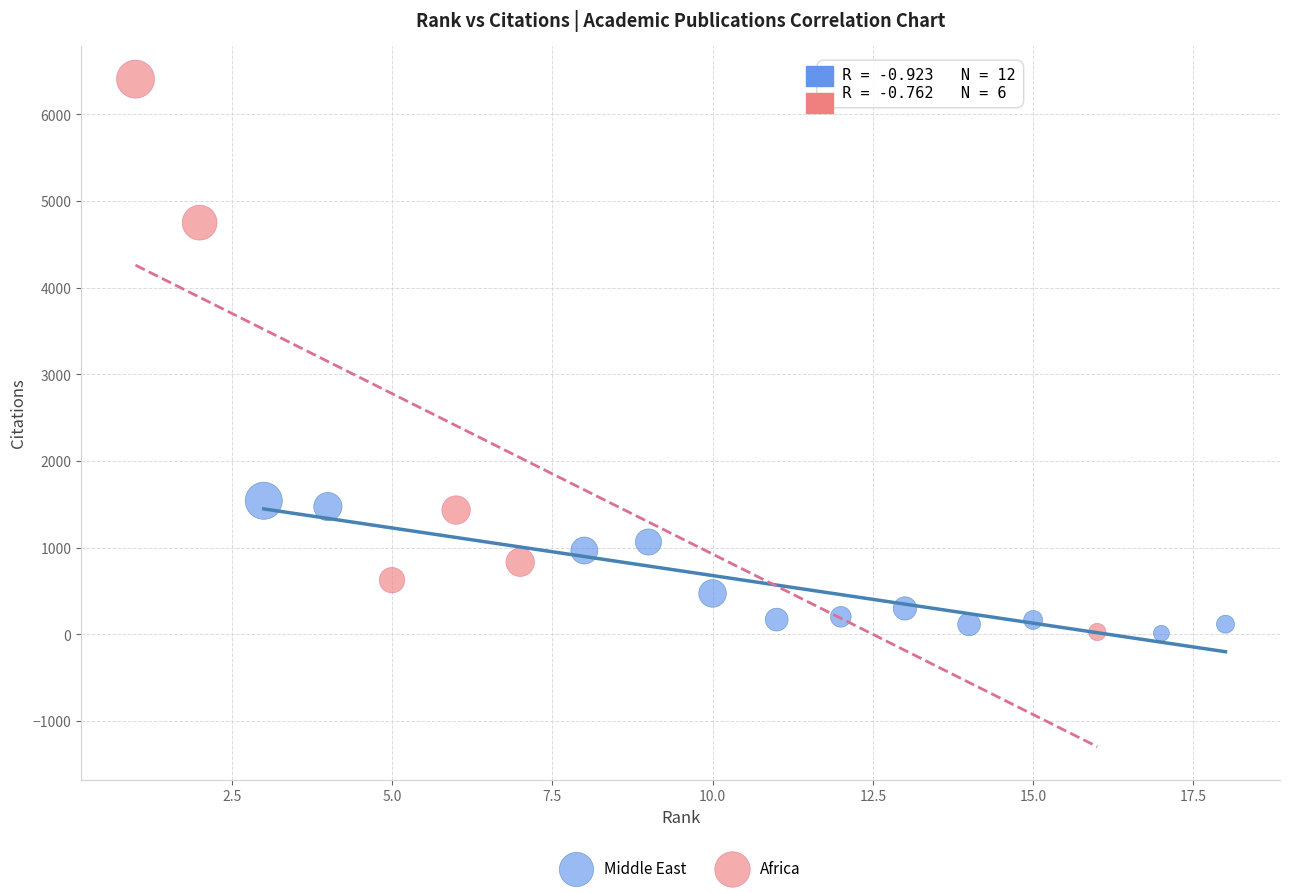

Which series reaches the maximum Y coordinate?

Africa